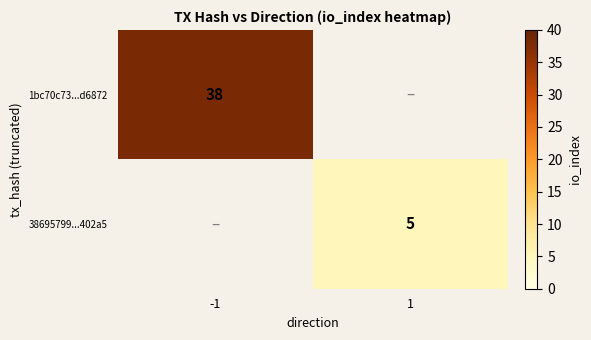

List the series in order of their peak value, lowest first.

38695799...402a5, 1bc70c73...d6872